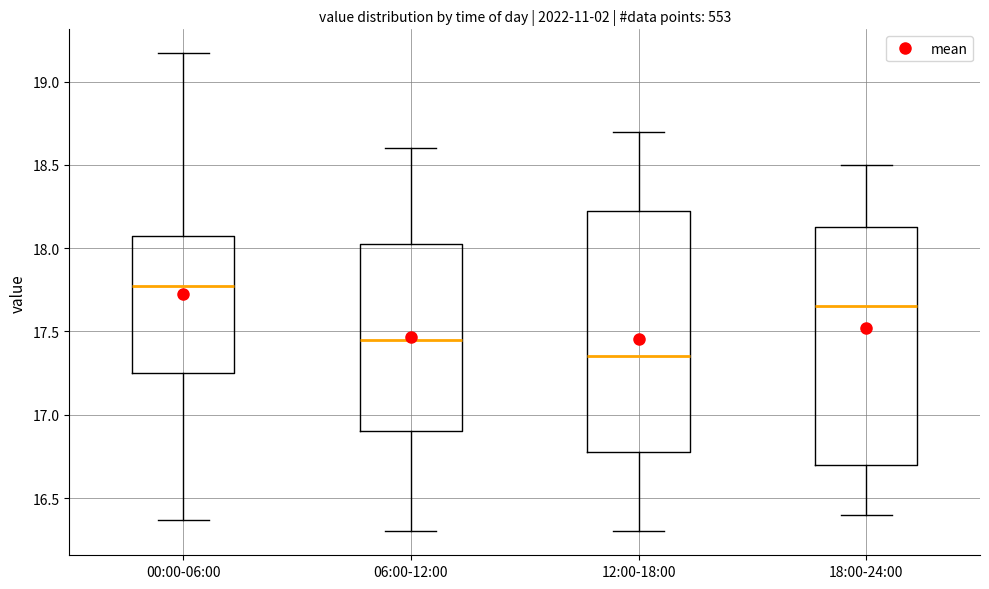

Reading left to right, read every box against the y-axis: the position of its median line, the range the box covers, and the ends of its whiskers. The values are not printed on the chart, so give them approximately, as read against the axis.

00:00-06:00: median 17.75, box 17.25 to 18.05, whiskers 16.35 to 19.15
06:00-12:00: median 17.45, box 16.90 to 18.05, whiskers 16.30 to 18.60
12:00-18:00: median 17.35, box 16.80 to 18.25, whiskers 16.30 to 18.70
18:00-24:00: median 17.65, box 16.70 to 18.15, whiskers 16.40 to 18.50